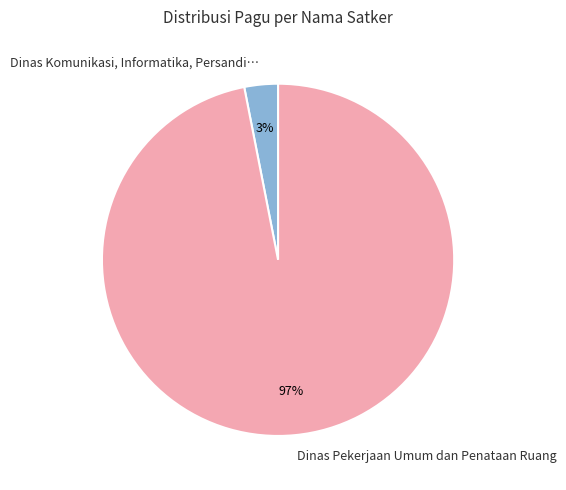

Do Dinas Pekerjaan Umum dan Penataan Ruang and Dinas Komunikasi, Informatika, Persandi… together represent more than half of the pie?

Yes